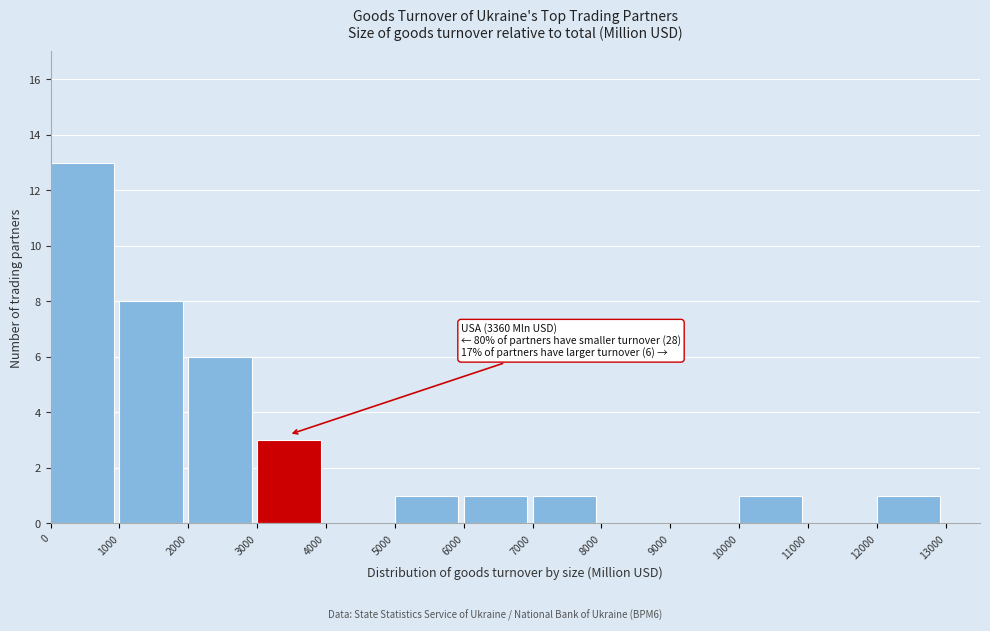

Over which range of the x-axis is the bar tallest?

0 to 1000